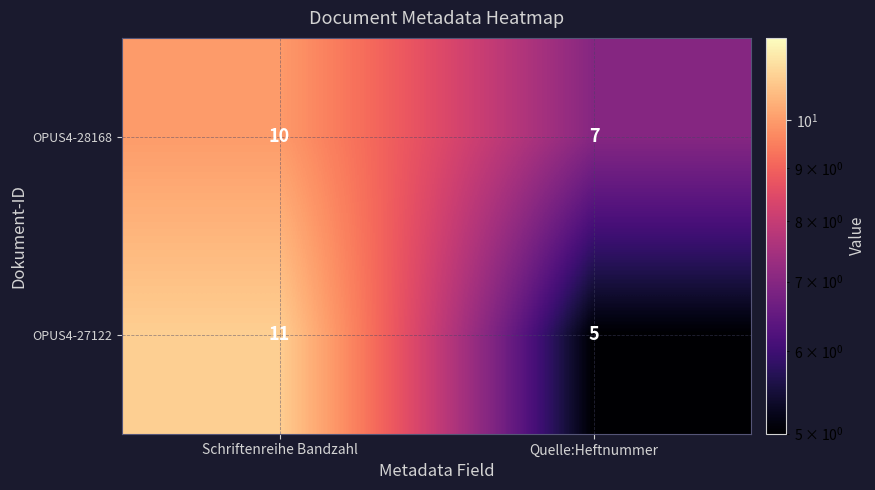

What is the smallest value displayed?

5